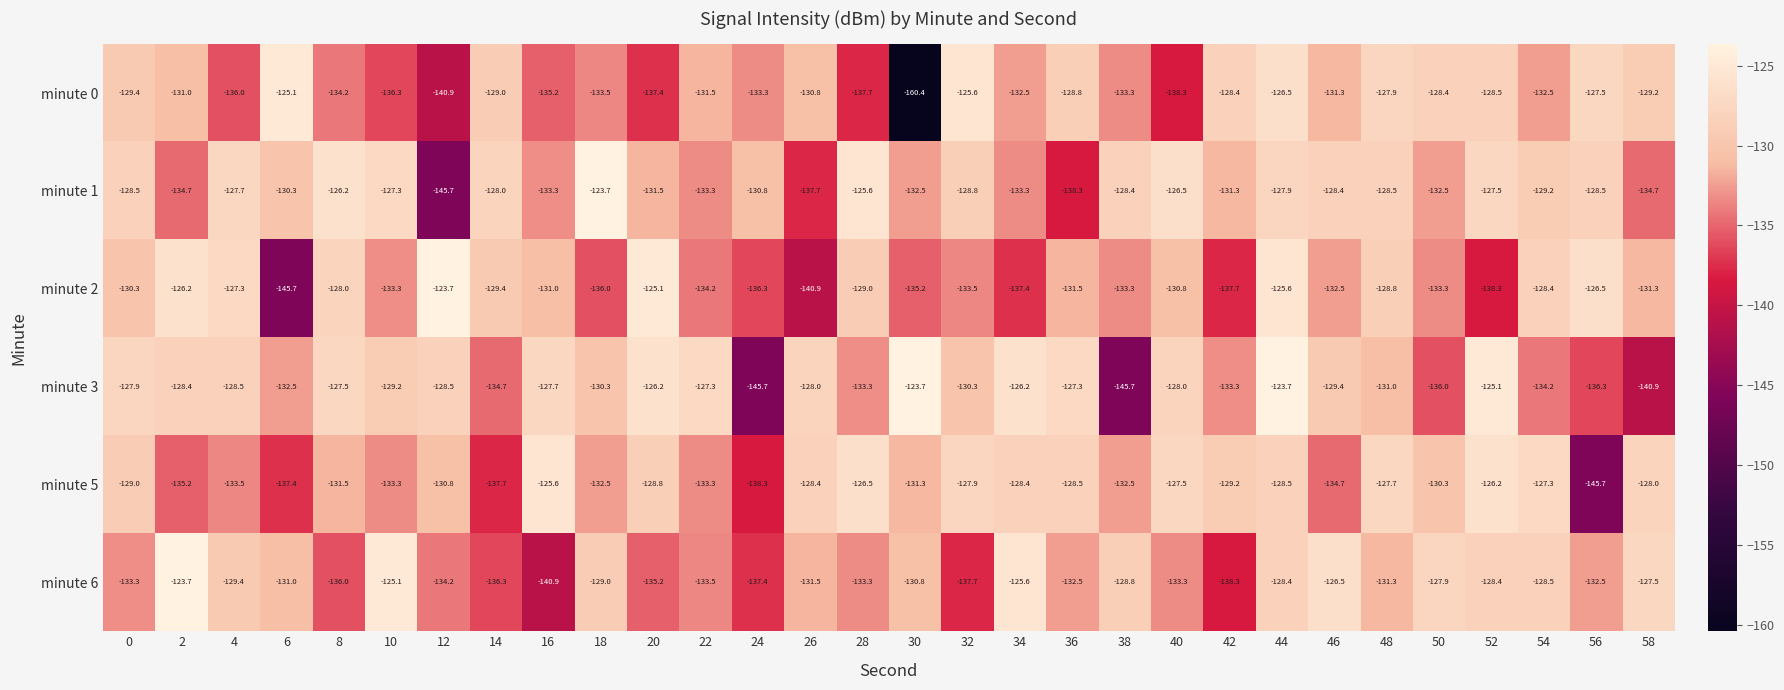

Which series has the widest spread of values?

minute 0